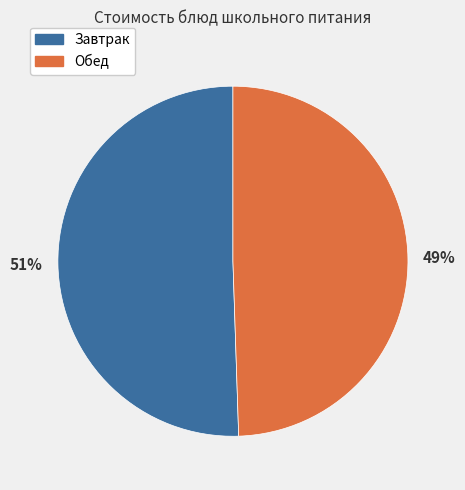

Is there any slice that represents more than half of the pie?

Yes